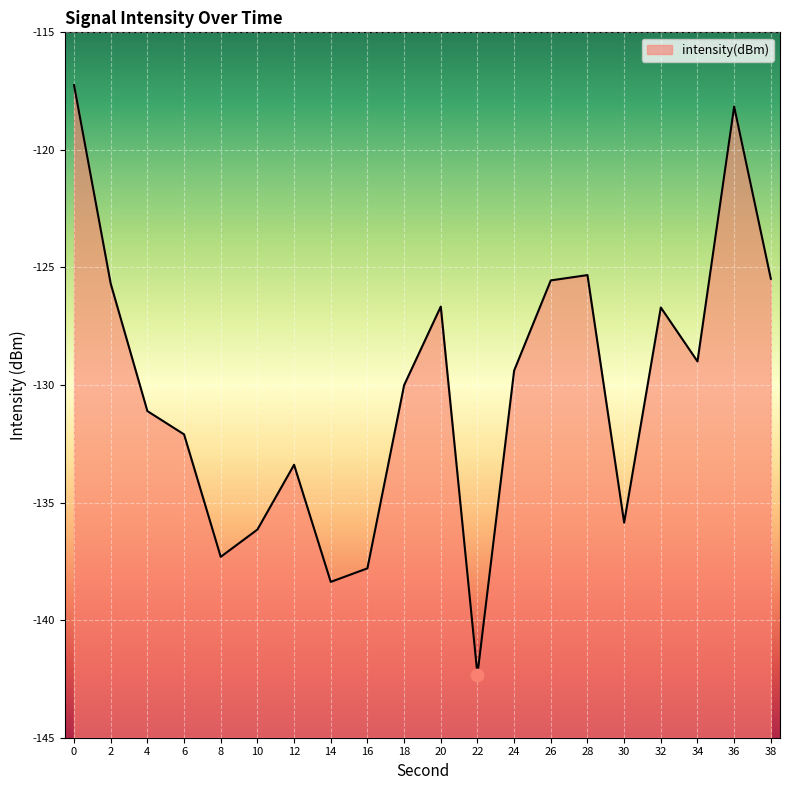

What is the change in value from 12 to 26?

+7.8